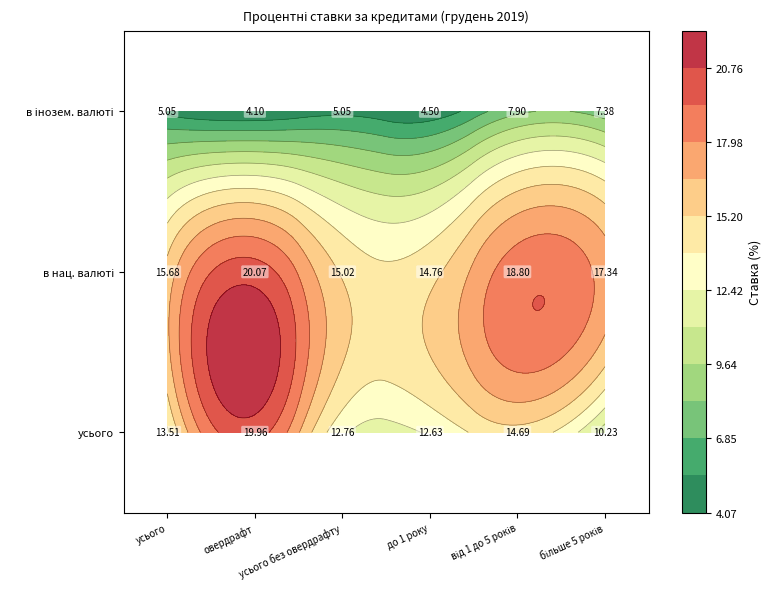

What is the difference between the highest and lowest values at усього без овердрафту?

10.0